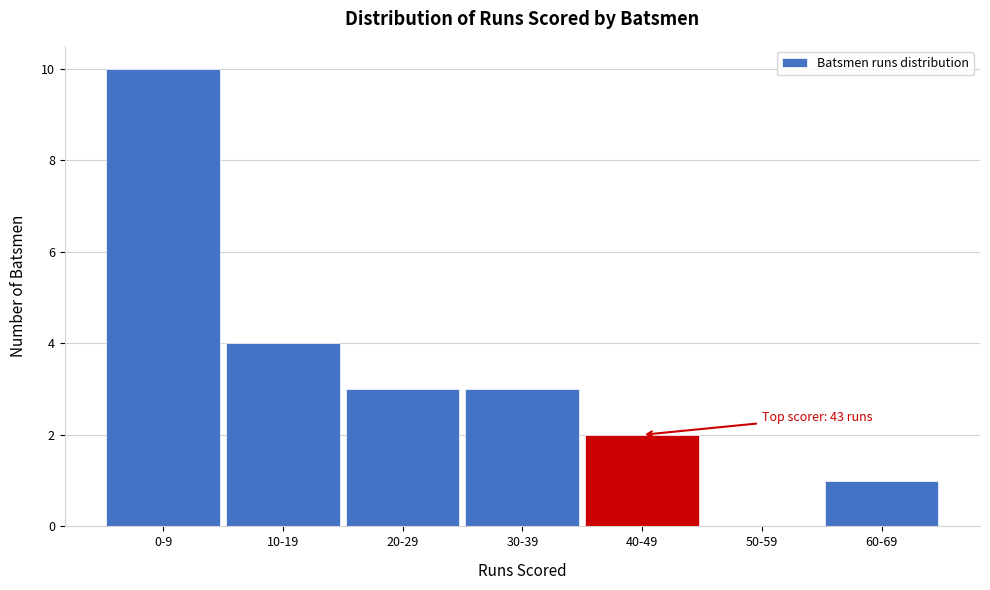

Reading left to right, what are all the values shown in this chart?

0-9=10	10-19=4	20-29=3	30-39=3	40-49=2	50-59=0	60-69=1